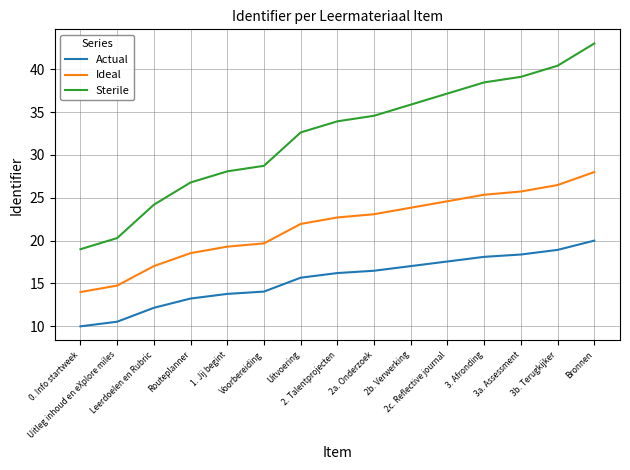

Reading left to right, what are all the values shown in this chart?

Actual: 10.0	10.5	12.2	13.2	13.8	14.1	15.7	16.2	16.5	17.0	17.6	18.1	18.4	18.9	20.0
Ideal: 14.0	14.8	17.0	18.5	19.3	19.7	21.9	22.7	23.1	23.8	24.6	25.4	25.7	26.5	28.0
Sterile: 19.0	20.3	24.2	26.8	28.1	28.7	32.6	33.9	34.6	35.9	37.2	38.5	39.1	40.4	43.0